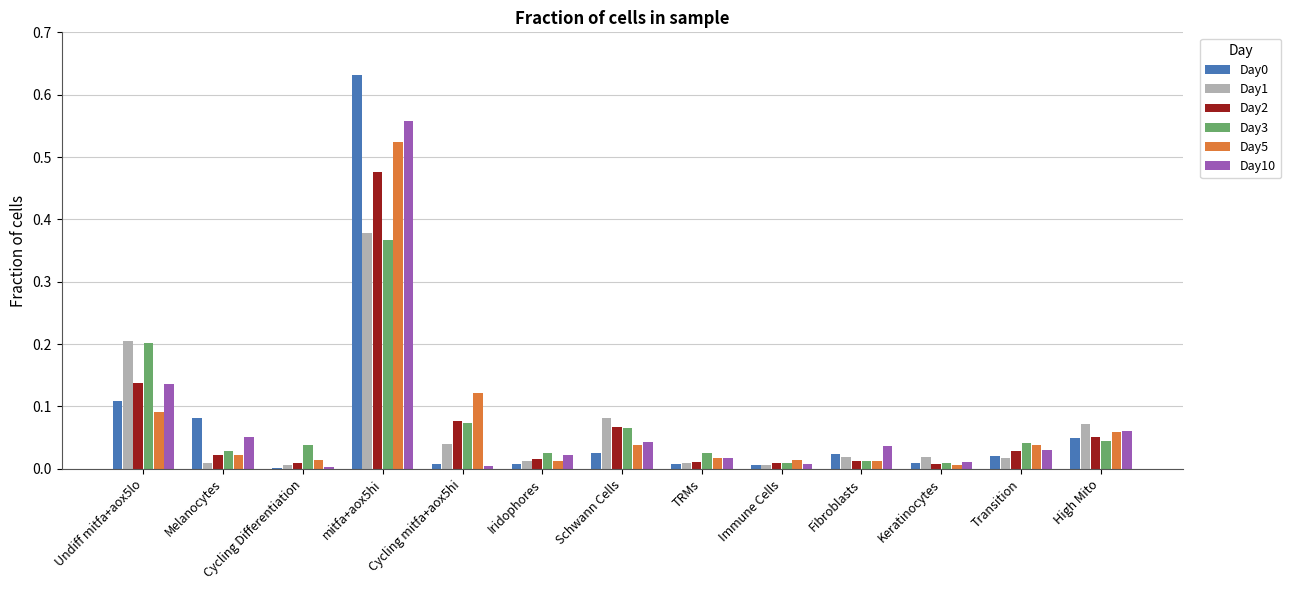

How many groups of bars are there?

13